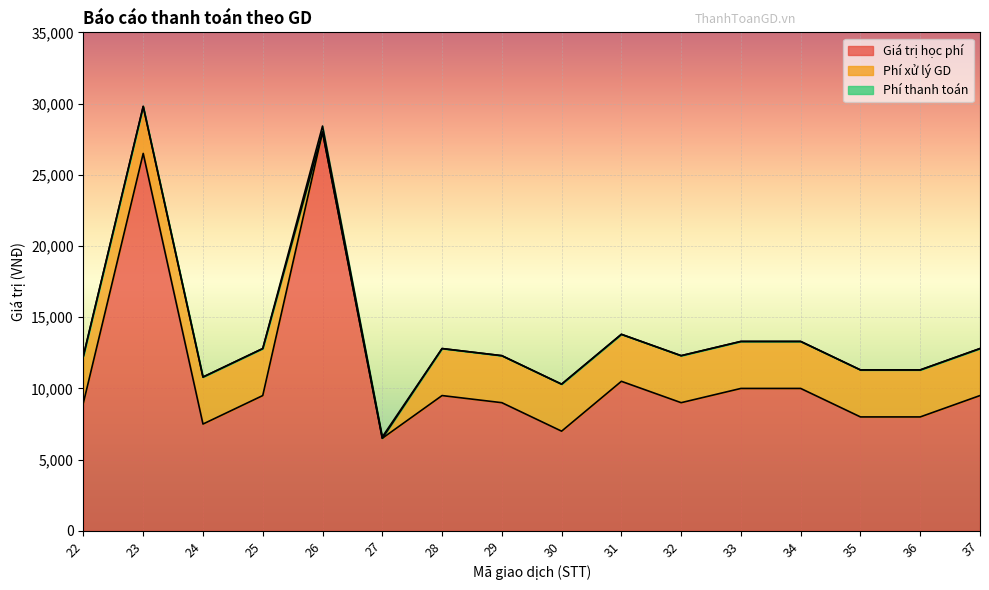

How many categories are shown in the chart?

16